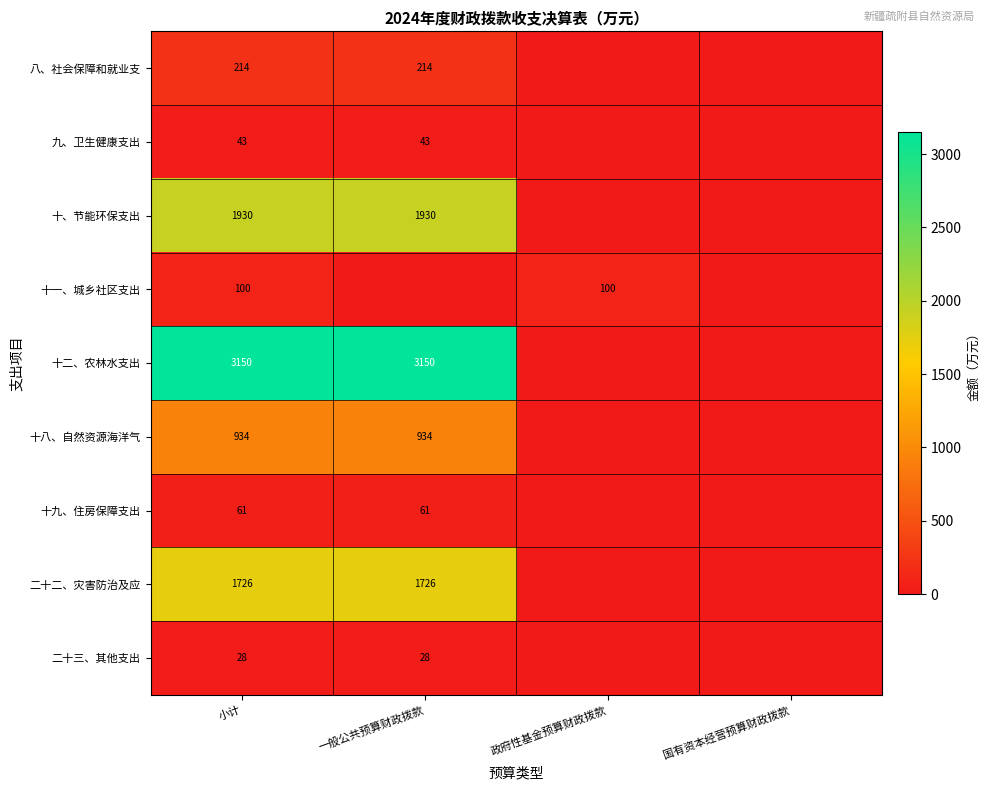

True or false: 十九、住房保障支出 has a value of 86 at 小计.

False